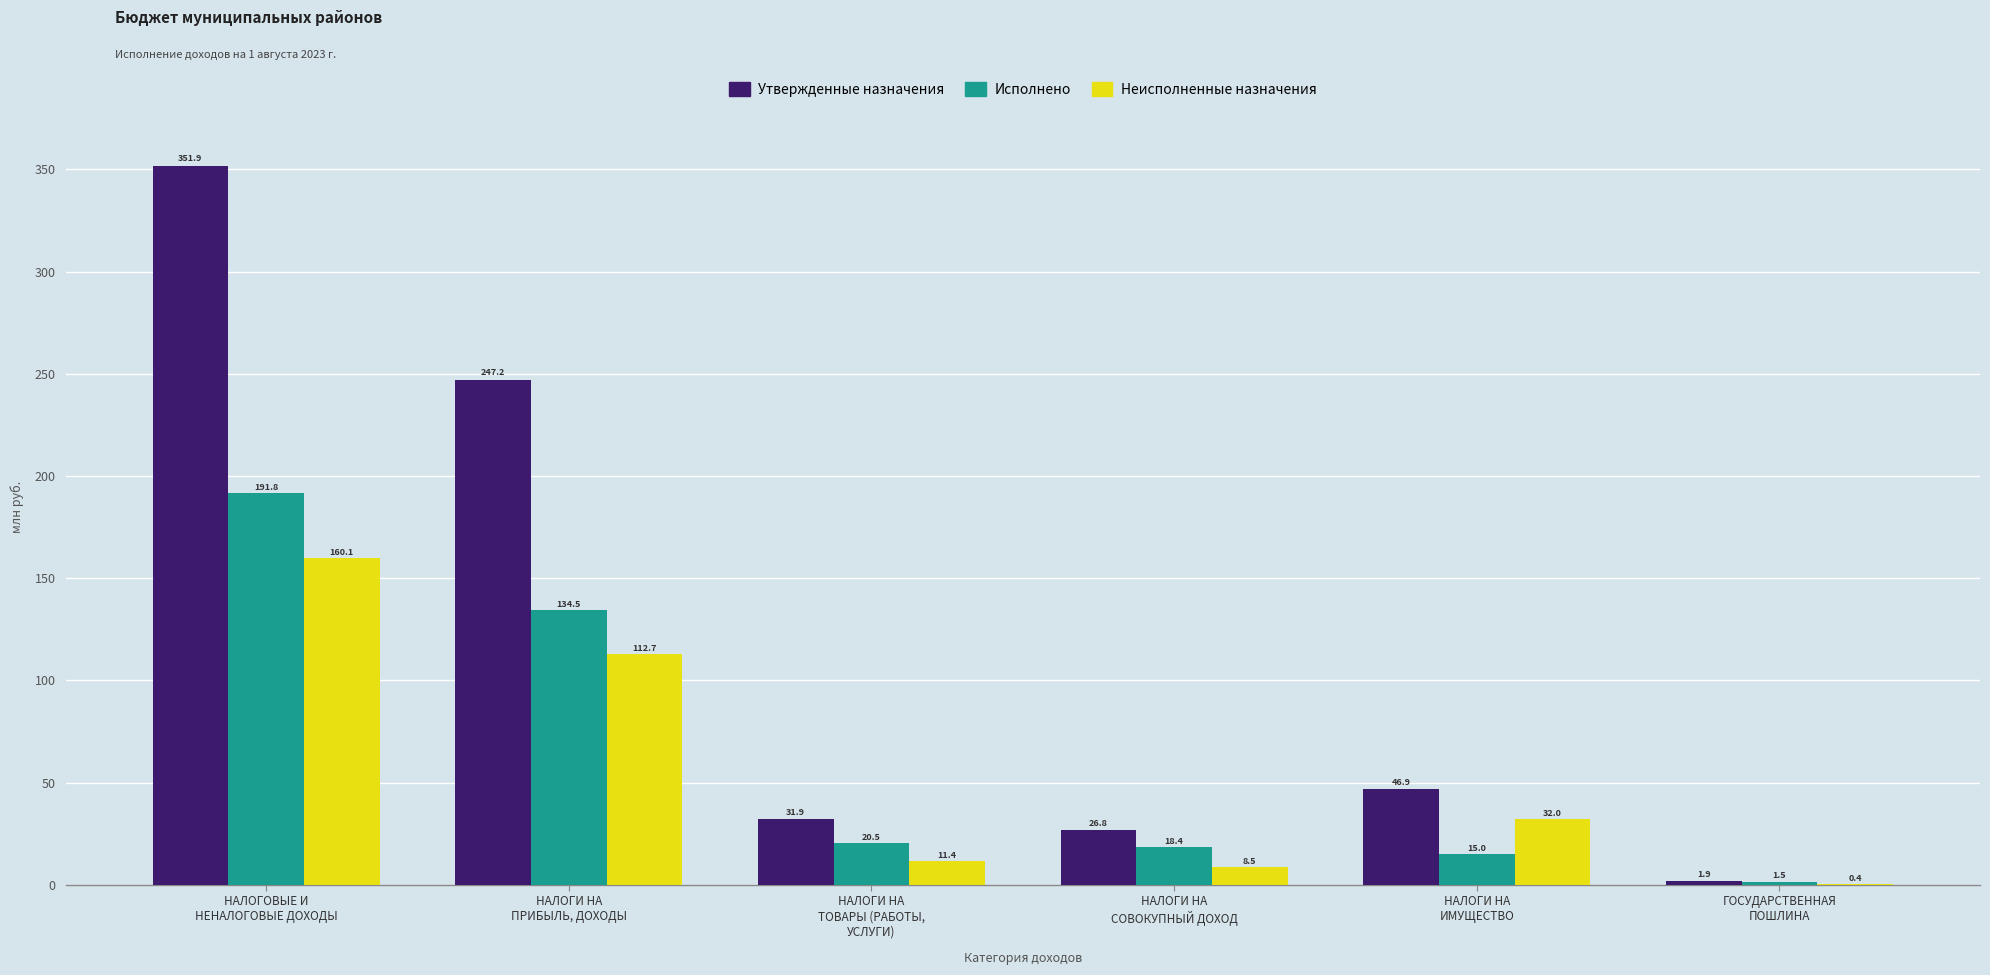

The Утвержденные назначения series shows 26.8 at НАЛОГИ НА
СОВОКУПНЫЙ ДОХОД. True or false?

True